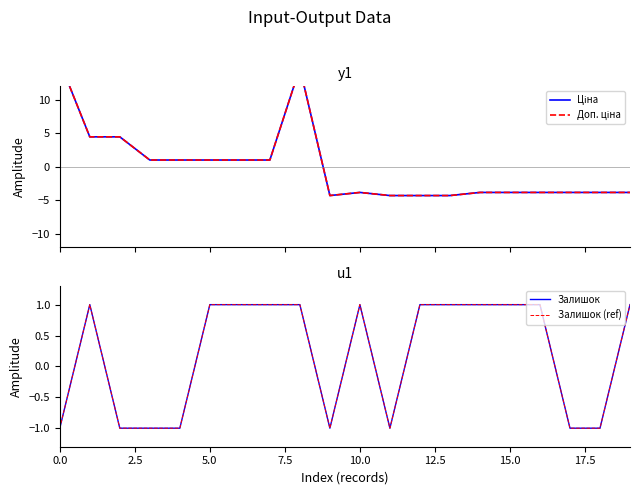

Which series ends up on top after the final intersection of Доп. ціна and Залишок?

Залишок